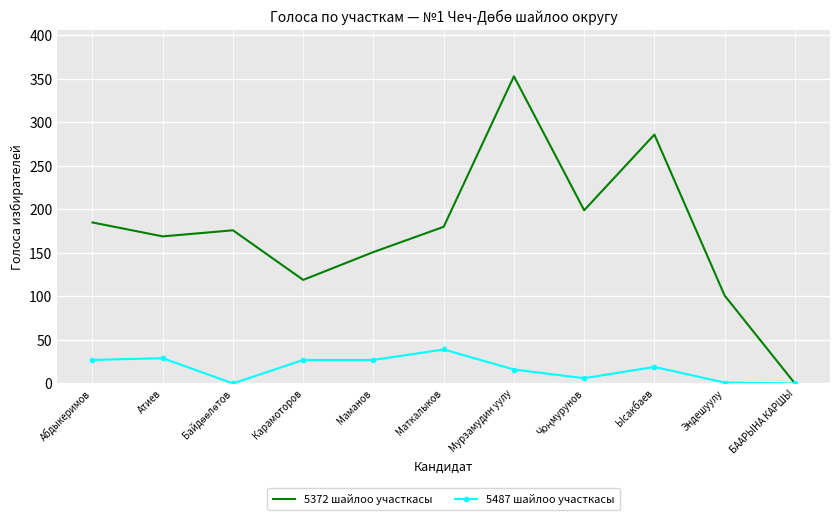

What are all the series names shown in the legend?

5372 шайлоо участкасы, 5487 шайлоо участкасы